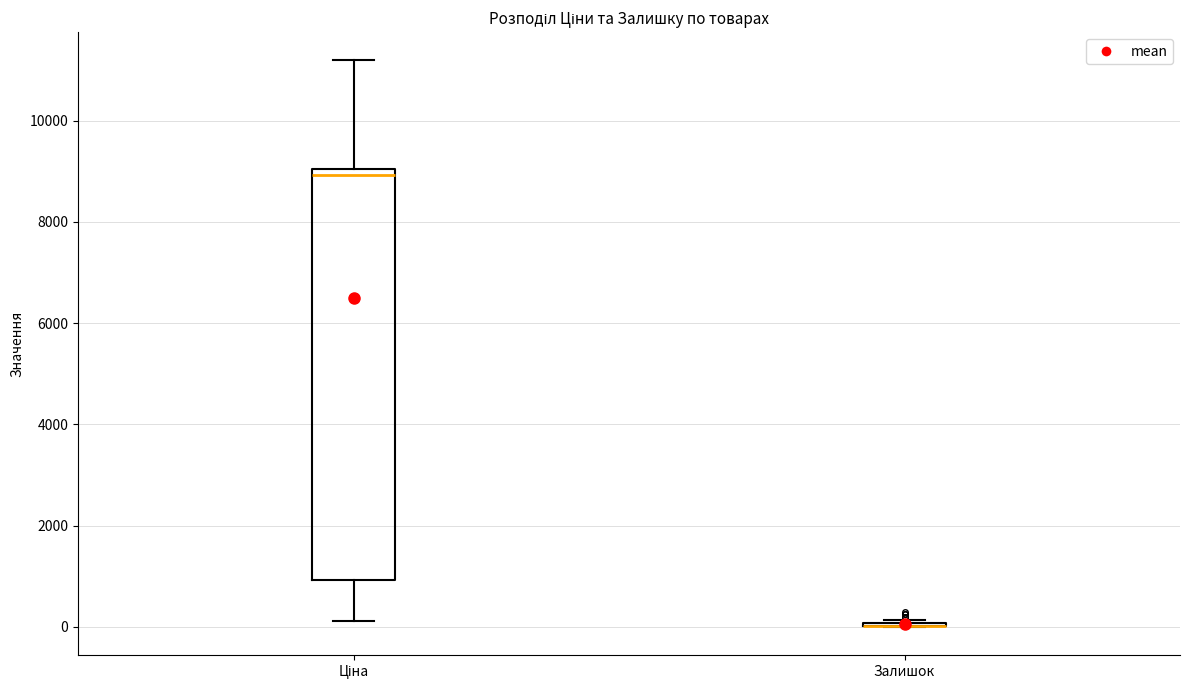

Which box is the tallest, from its lower edge to its upper edge?

Ціна